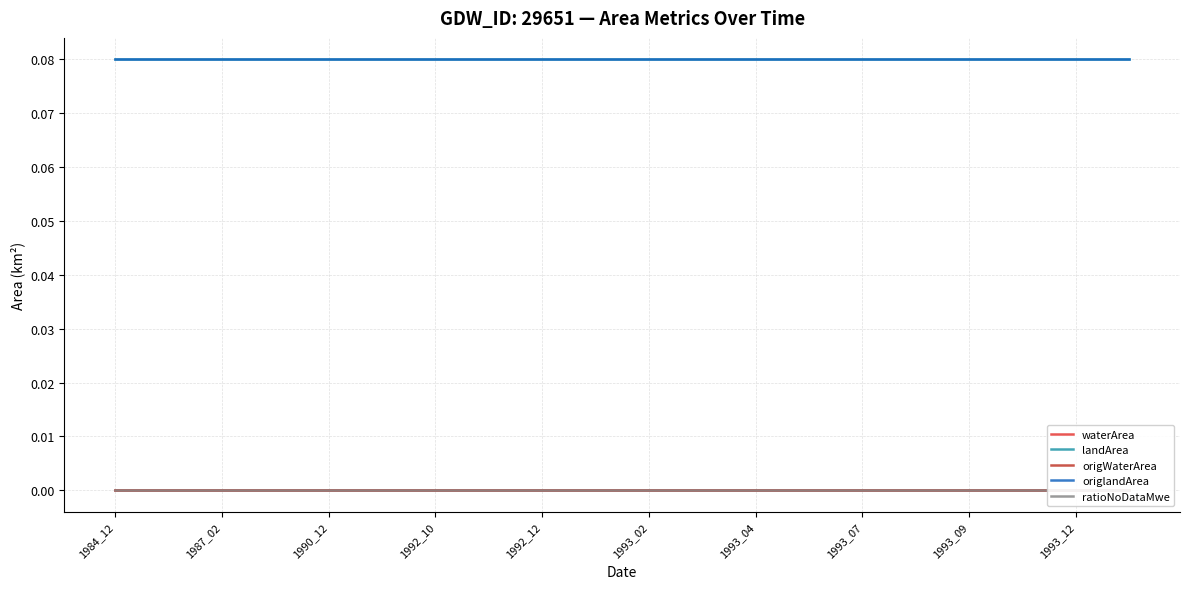

Between 1990_12 and 1987_02, which is larger?

1990_12